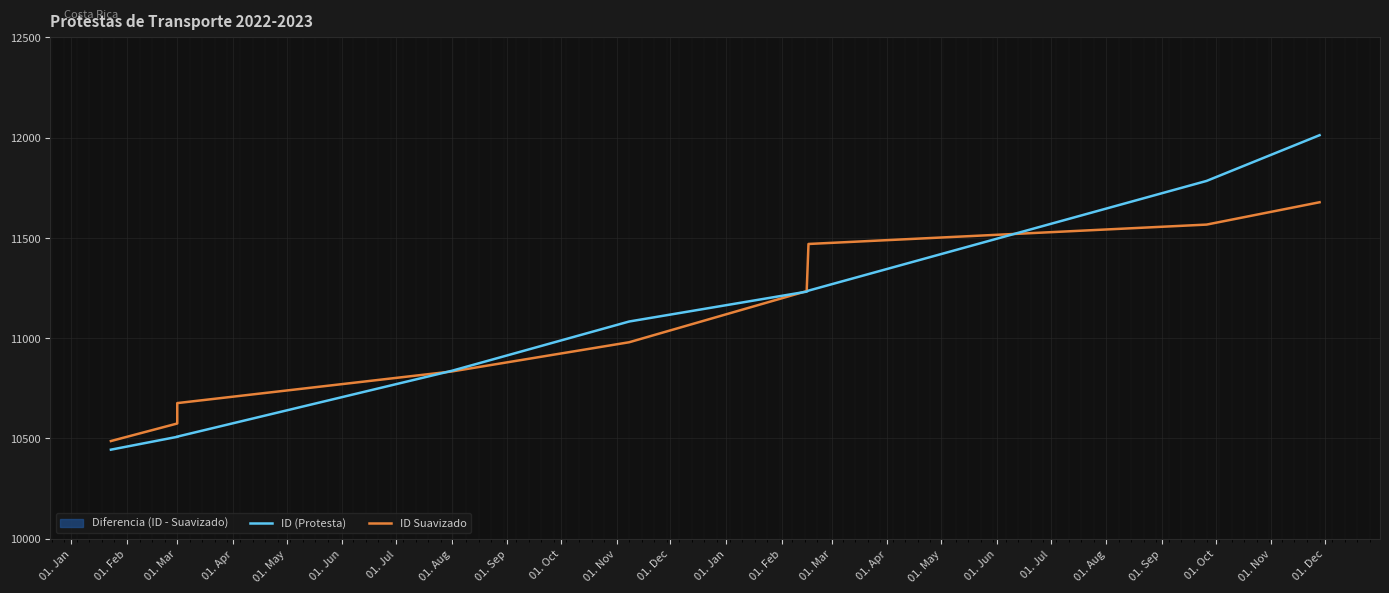

How many intersections are there between ID Suavizado and ID (Protesta)?

3